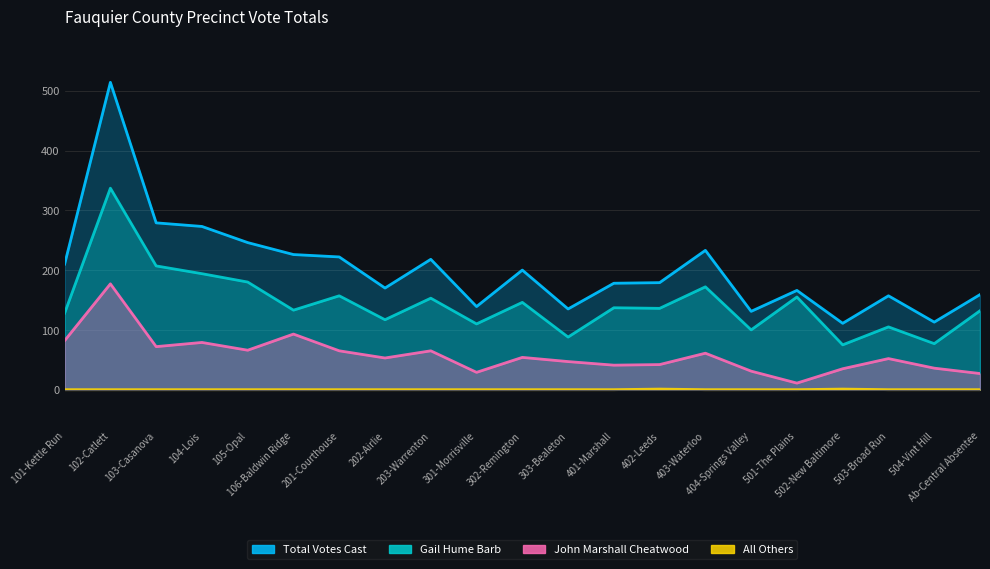

At which category does the chart reach its peak across all series?

102-Catlett